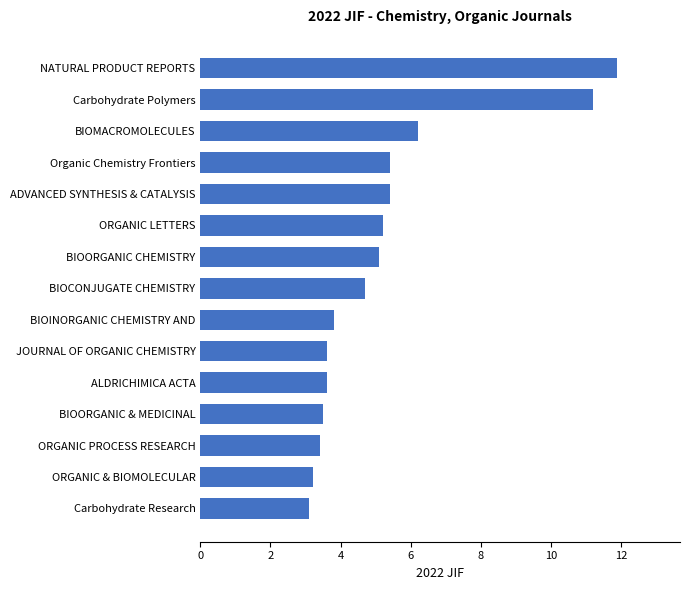

The value at ALDRICHIMICA ACTA is 3.6. True or false?

True